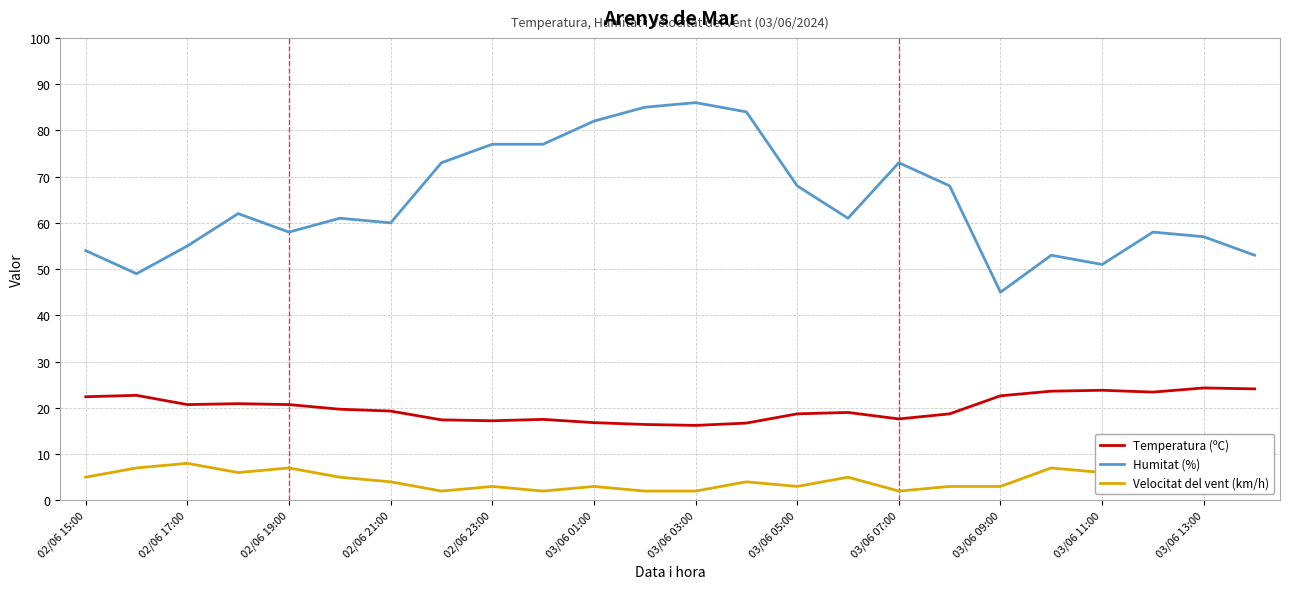

The value of Humitat (%) at 03/06 11:00 is 18.6. True or false?

False